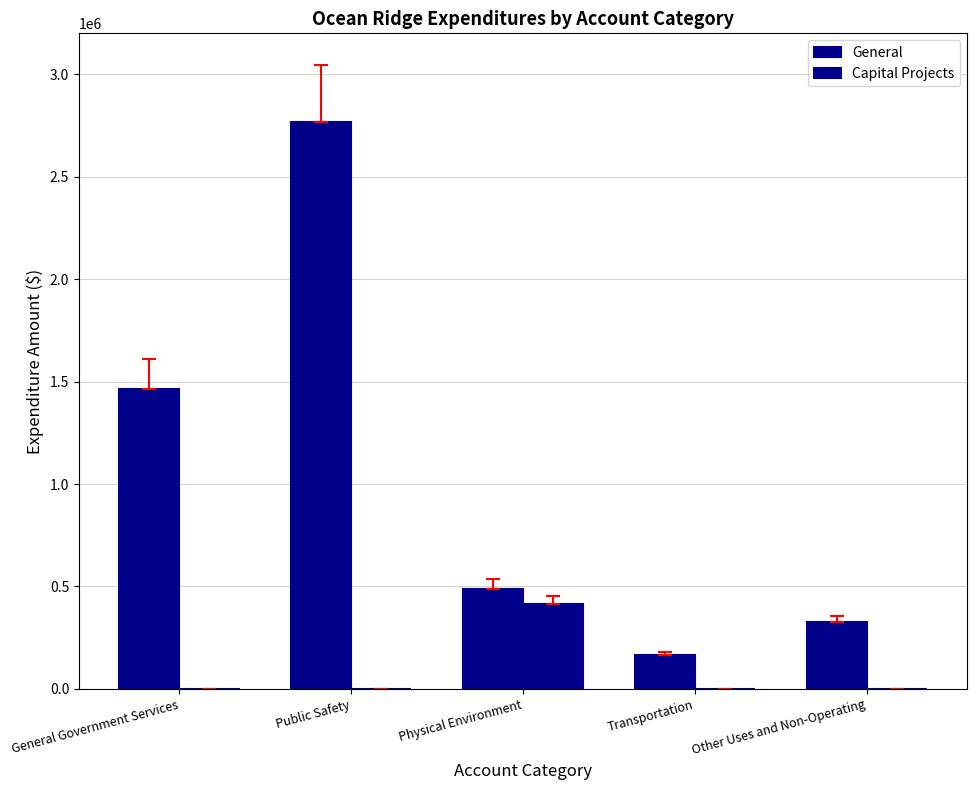

At which label does Capital Projects reach its minimum?

General Government Services